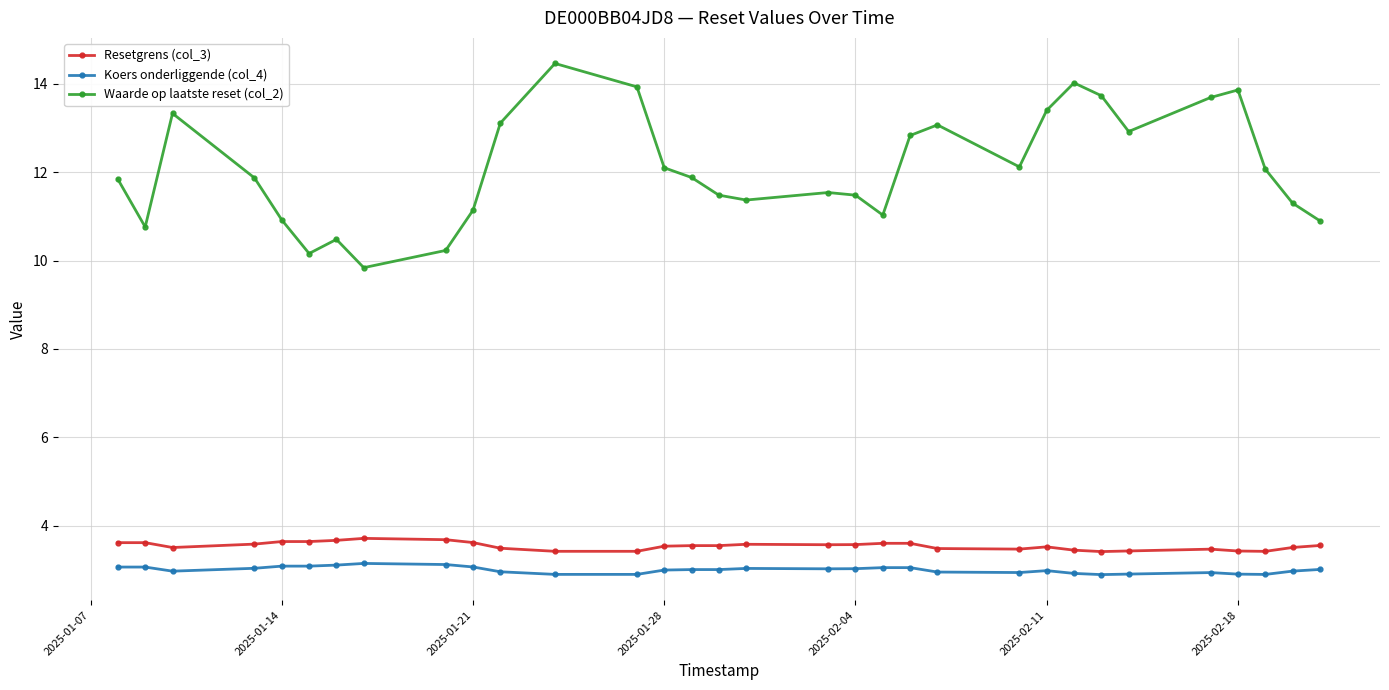

How many series are shown in this chart?

3